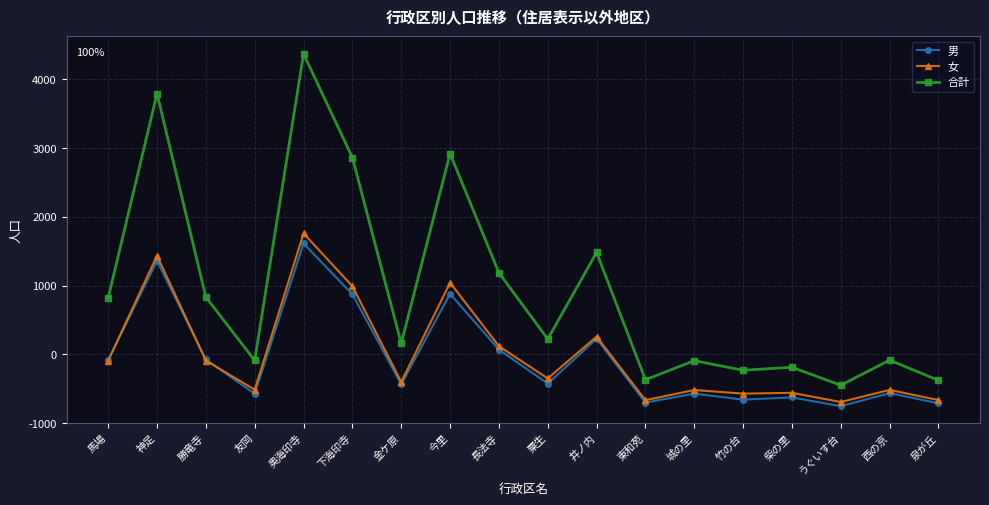

Does the chart have visible grid lines?

Yes